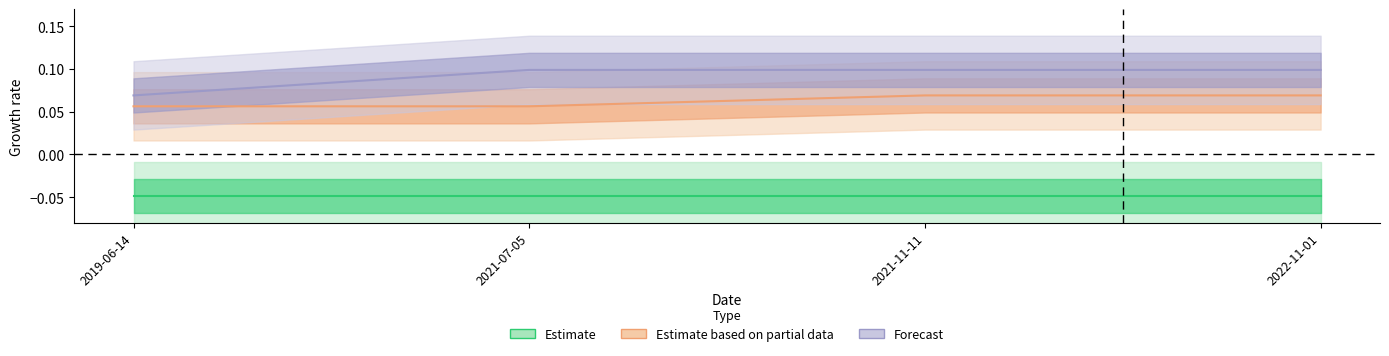

The value of Forecast at 2019-06-14 is 0.1. True or false?

True